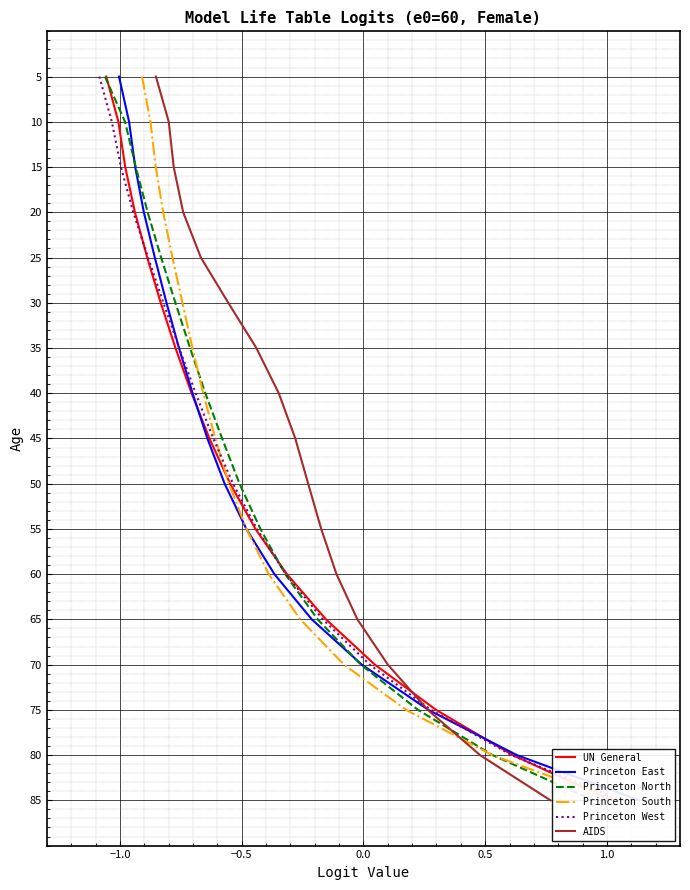

True or false: Princeton West has more than 0 points higher than both neighbors.

False